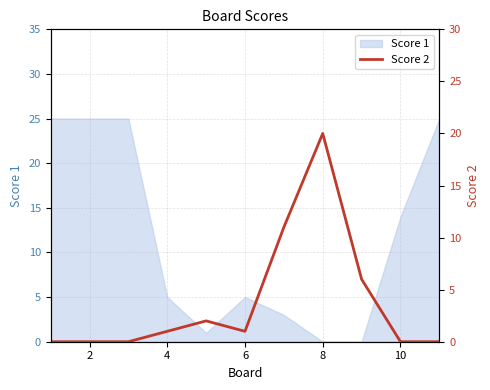

The value of Score 1 at 10 is 14. True or false?

True